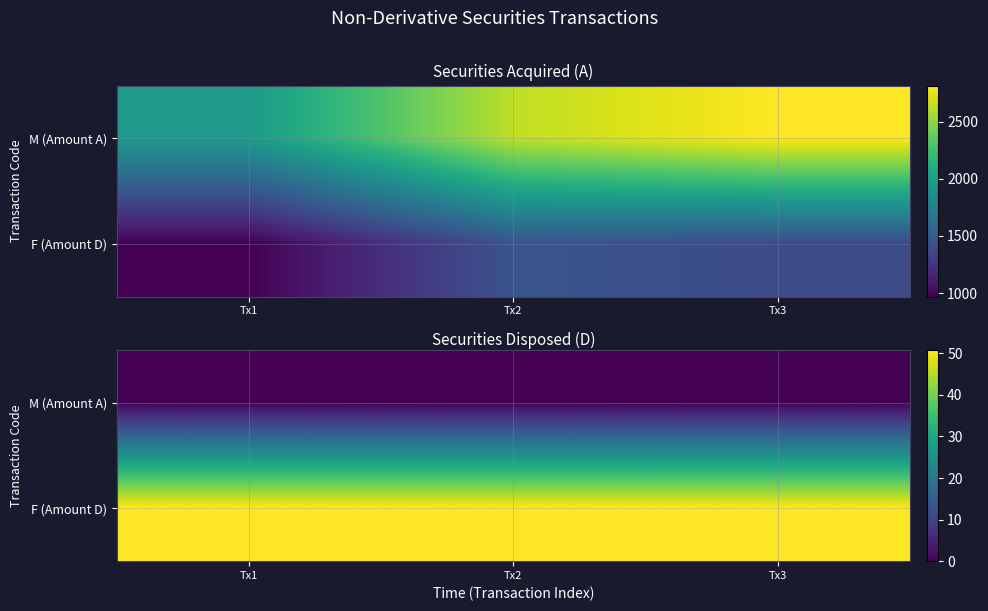

What is the sum of the F (Amount D) values at Tx1 and Tx3?

101.5